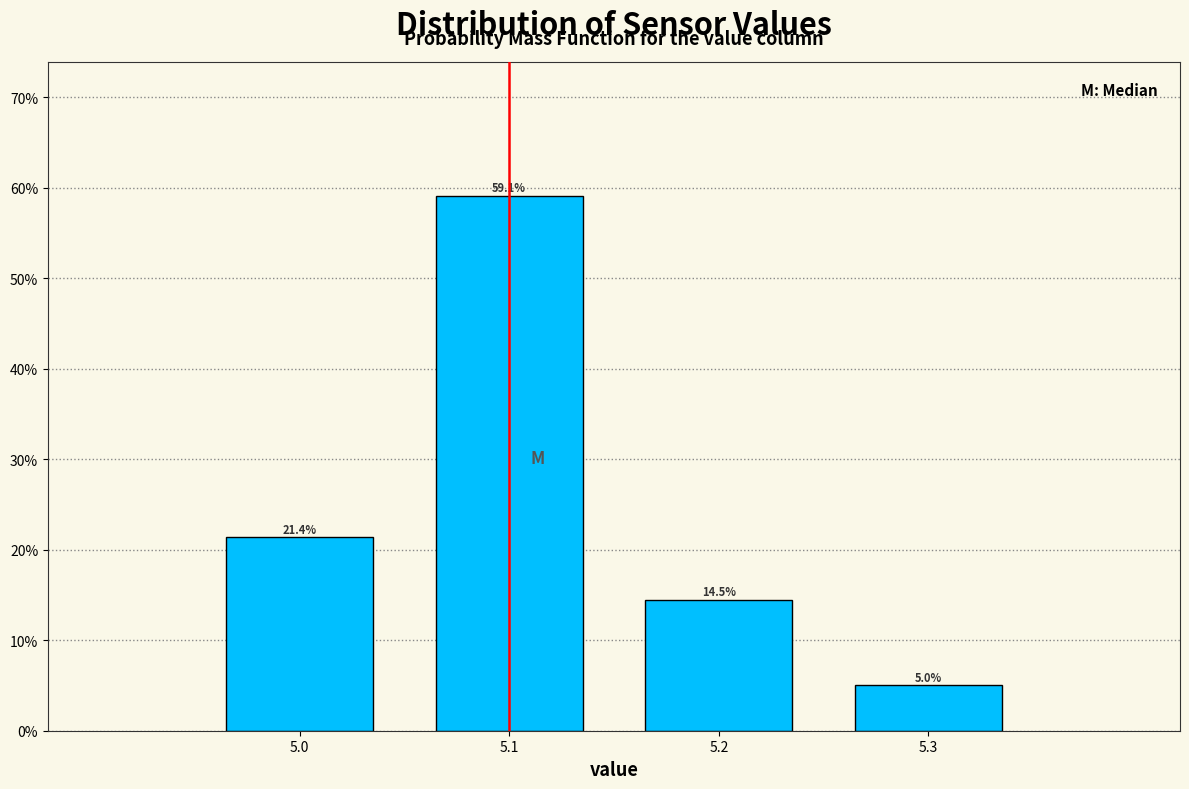

Reading left to right, list every bar in this chart as the range it spans on the x-axis followed by its height.

4.95 to 5.05: 21.4
5.05 to 5.15: 59.1
5.15 to 5.25: 14.5
5.25 to 5.35: 5.0